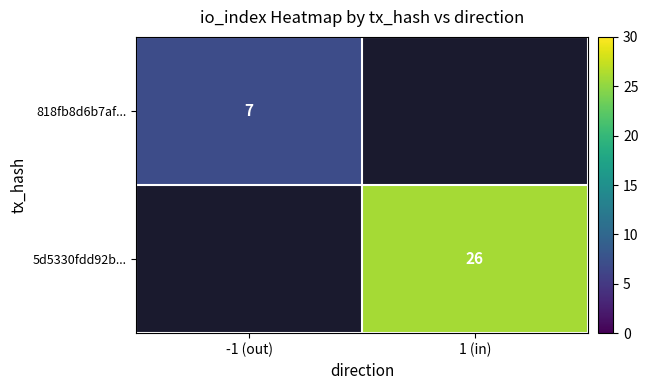

The value of 818fb8d6b7af... at -1 (out) is 12. True or false?

False